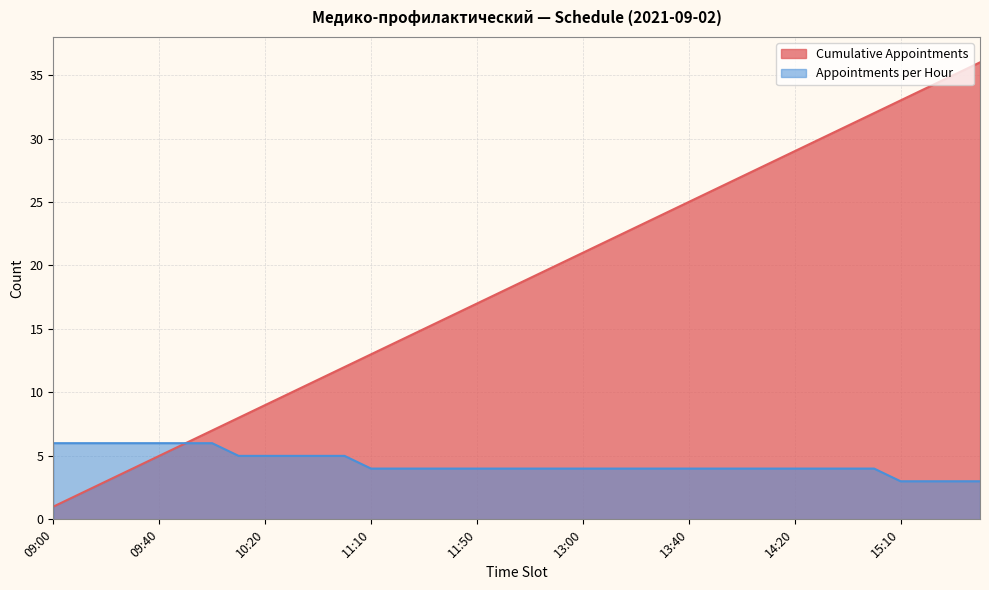

What is the value of the Appointments per Hour point at the 18th from the left?

4